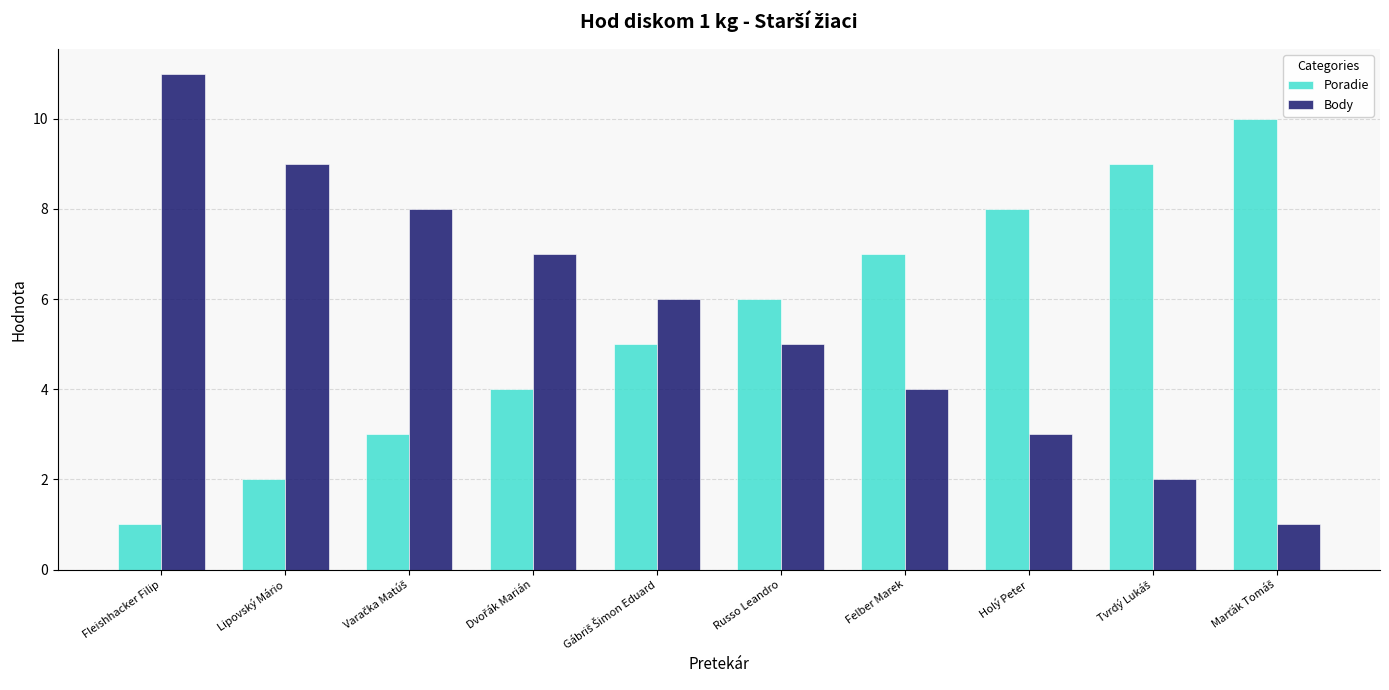

What is the difference between the maximum and second lowest values in the Poradie series?

8